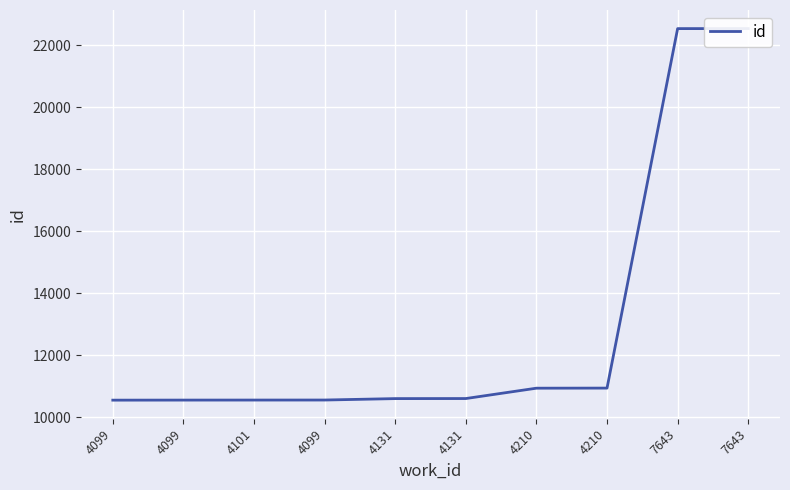

What is the difference between the maximum and minimum values?

11991